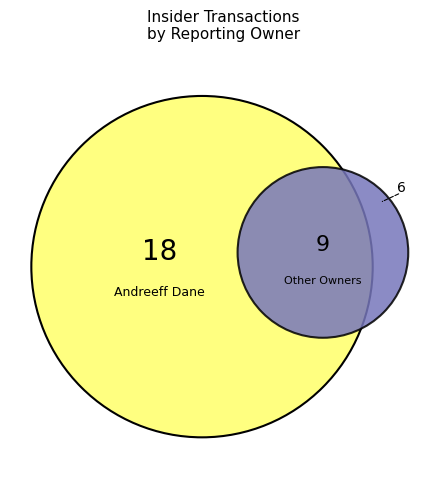

Does any single category account for the majority?

Yes